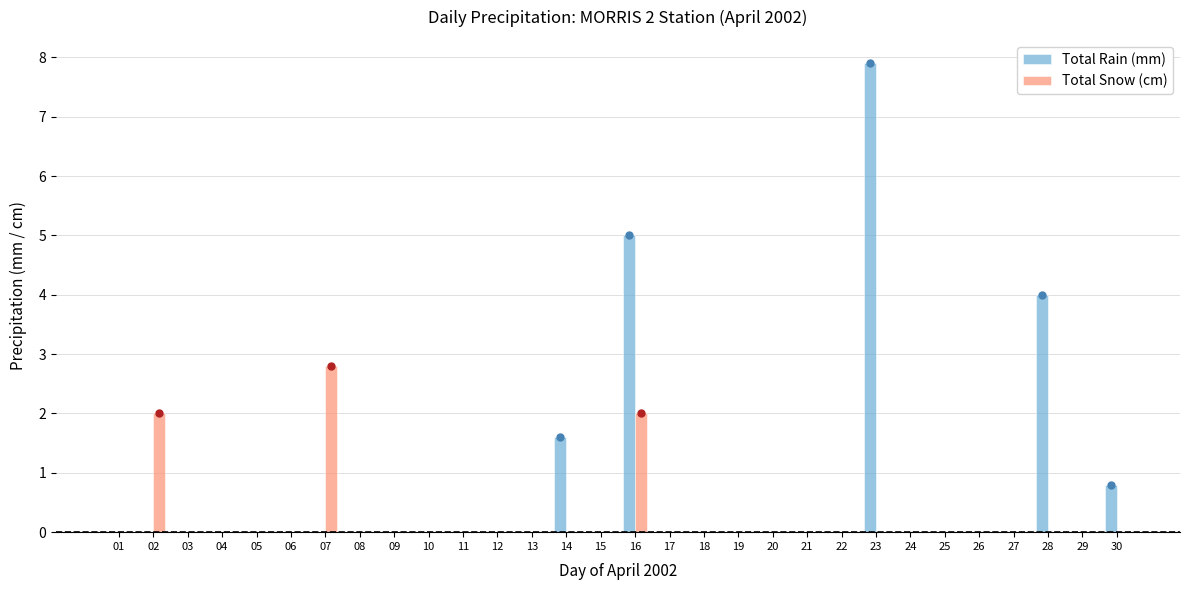

Reading right to left, transcribe all the data shown in this chart.

Total Rain (mm): 0.8	0.0	4.0	0.0	0.0	0.0	0.0	7.9	0.0	0.0	0.0	0.0	0.0	0.0	5.0	0.0	1.6	0.0	0.0	0.0	0.0	0.0	0.0	0.0	0.0	0.0	0.0	0.0	0.0	0.0
Total Snow (cm): 0.0	0.0	0.0	0.0	0.0	0.0	0.0	0.0	0.0	0.0	0.0	0.0	0.0	0.0	2.0	0.0	0.0	0.0	0.0	0.0	0.0	0.0	0.0	2.8	0.0	0.0	0.0	0.0	2.0	0.0